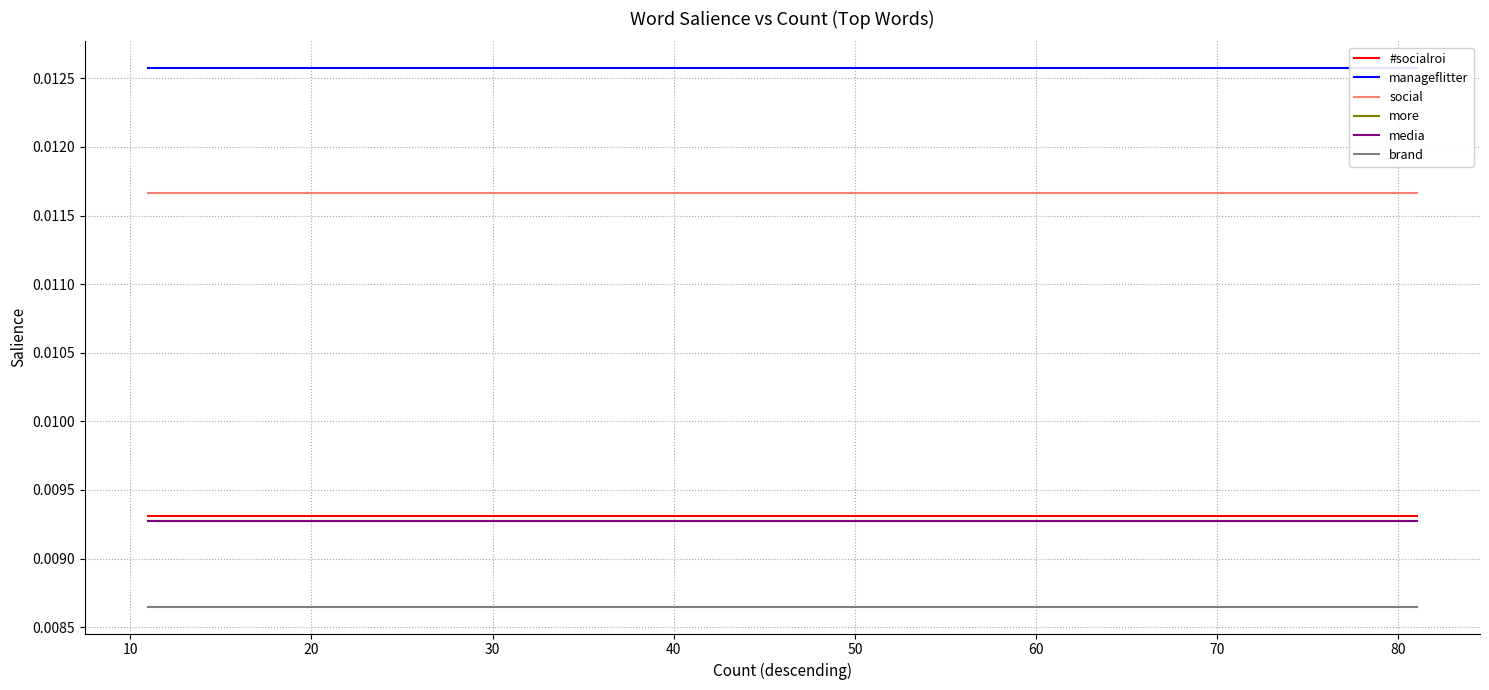

Count the number of categories in the chart.

15